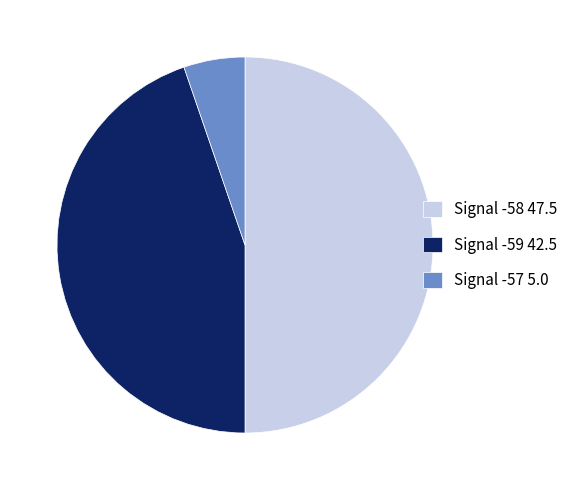

Approximately how many times larger is the value at Signal -59 42.5 compared to Signal -57 5.0?

8.5